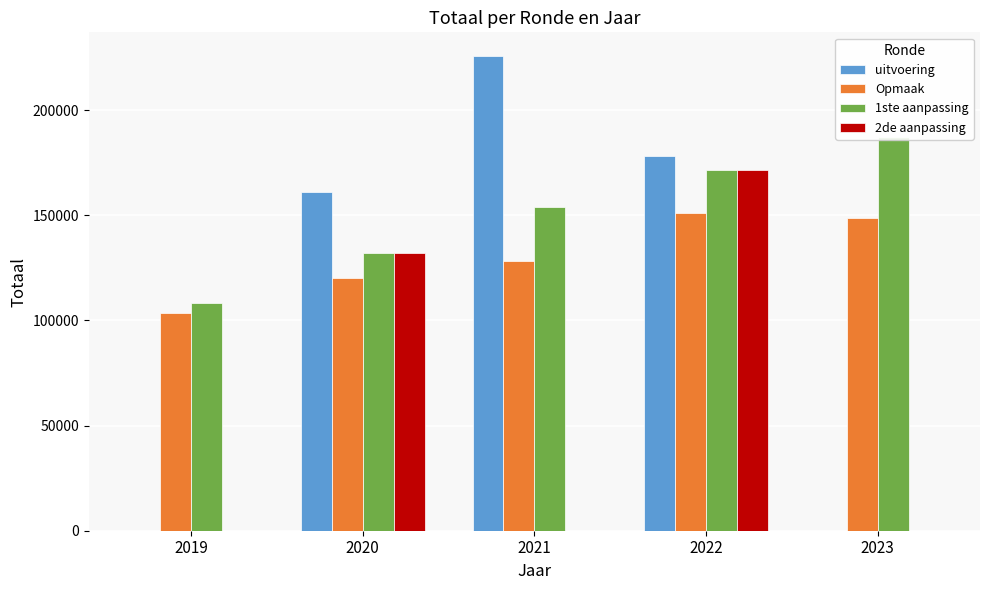

The 1ste aanpassing series shows 293867 at 2023. True or false?

False